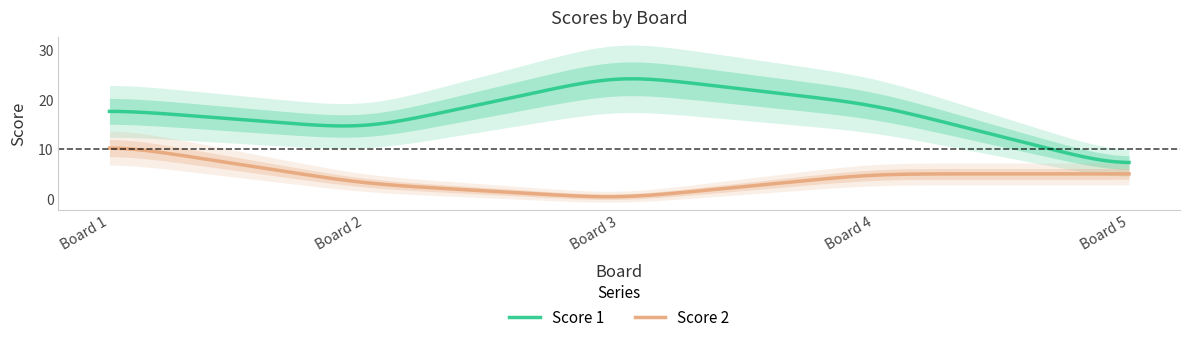

What is the difference between the maximum and minimum values in the Score 2 series?

9.8